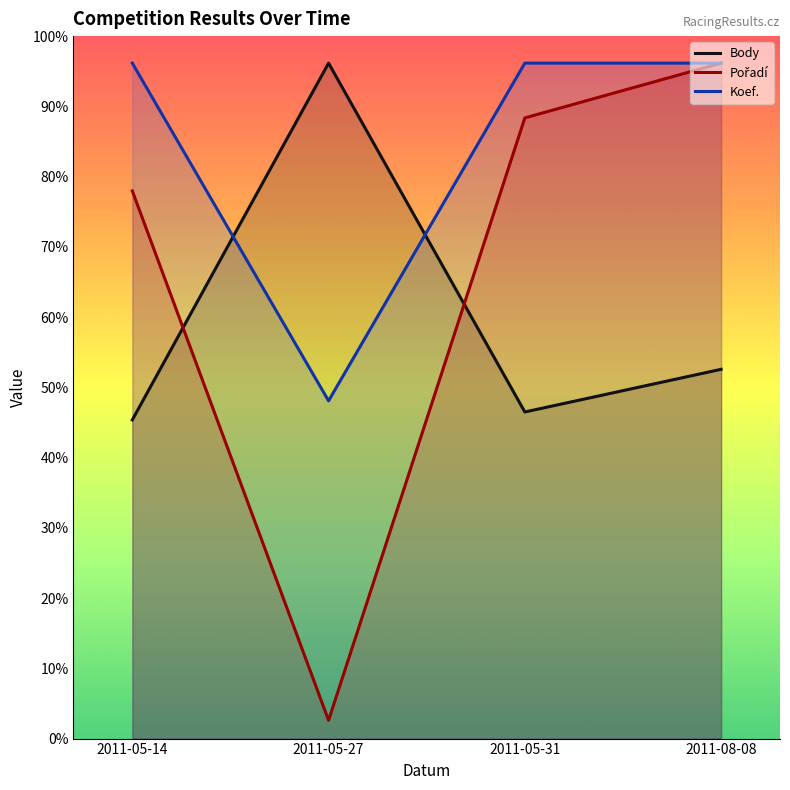

Which has a higher value, 2011-05-31 or 2011-05-27?

2011-05-27